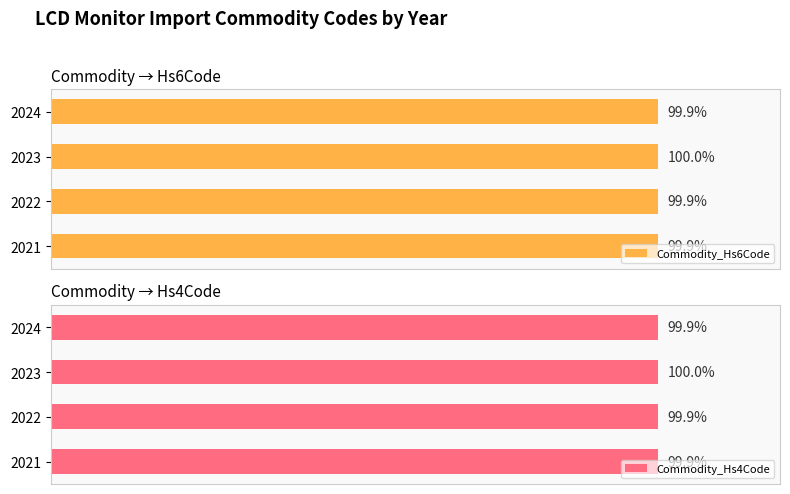

What is the value of the Commodity_Hs6Code bar at the 2nd from the left?

99.9